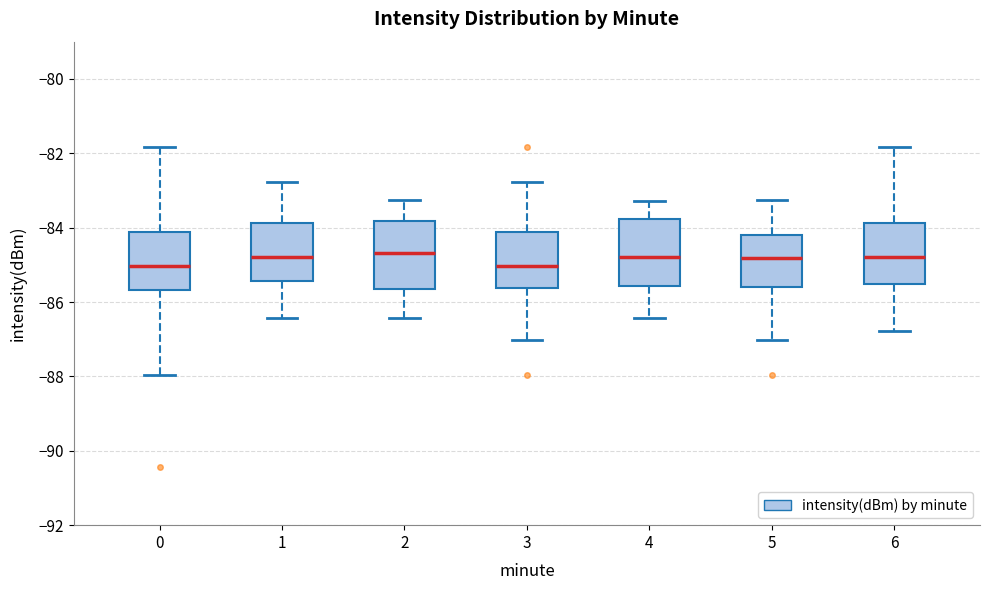

Reading left to right, read every box against the y-axis: the position of its median line, the range the box covers, and the ends of its whiskers. The values are not printed on the chart, so give them approximately, as read against the axis.

0: median -85.0, box -85.6 to -84.2, whiskers -88.0 to -81.8
1: median -84.8, box -85.4 to -83.8, whiskers -86.4 to -82.8
2: median -84.6, box -85.6 to -83.8, whiskers -86.4 to -83.2
3: median -85.0, box -85.6 to -84.2, whiskers -87.0 to -82.8
4: median -84.8, box -85.6 to -83.8, whiskers -86.4 to -83.2
5: median -84.8, box -85.6 to -84.2, whiskers -87.0 to -83.2
6: median -84.8, box -85.6 to -83.8, whiskers -86.8 to -81.8